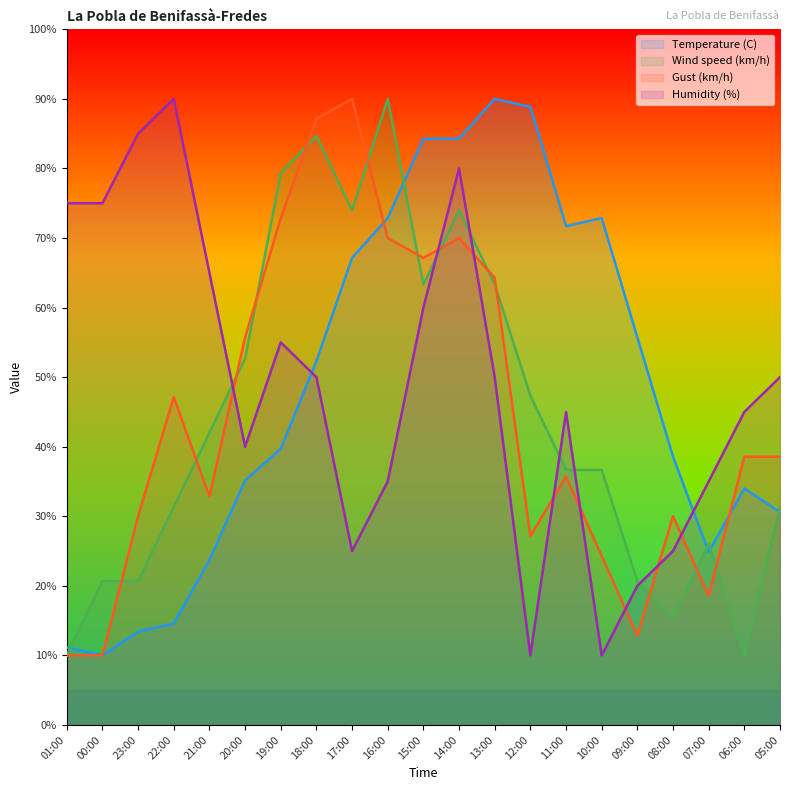

In Wind speed (km/h), how many points are higher than both neighbors (excluding endpoints)?

4